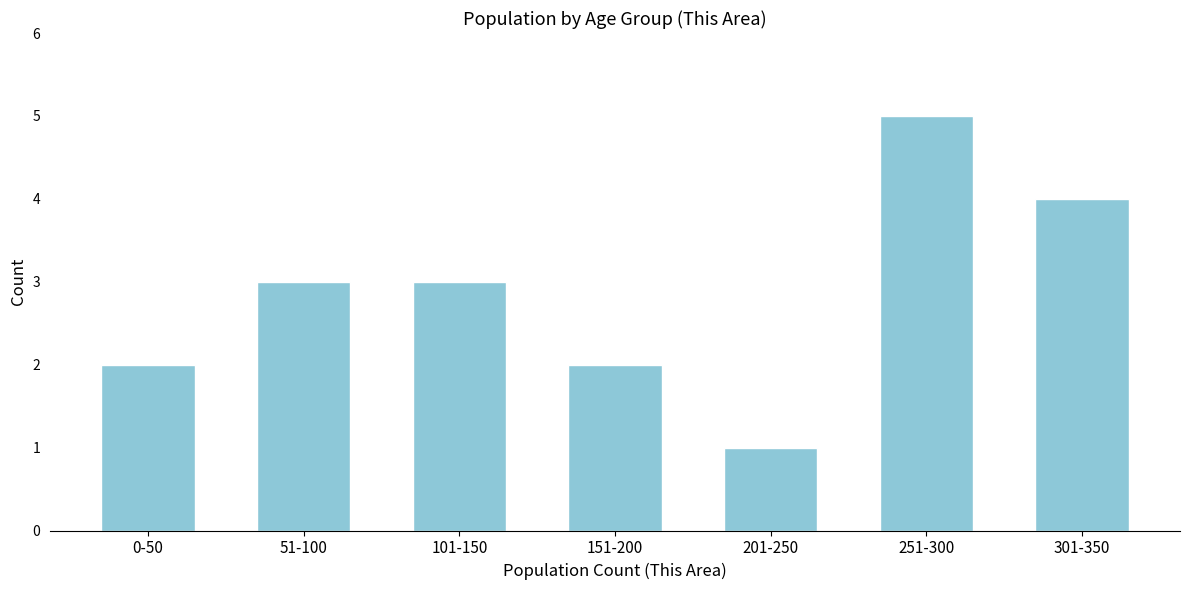

Reading left to right, transcribe all the data shown in this chart.

2	3	3	2	1	5	4